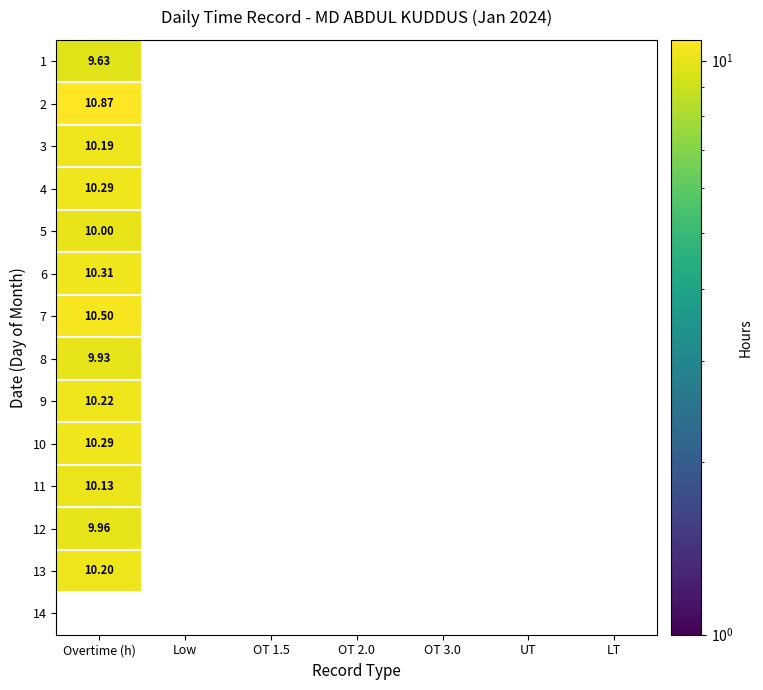

List the series in order of their peak value, highest first.

2, 7, 6, 4, 10, 9, 13, 3, 11, 5, 8, 1, 14, 12